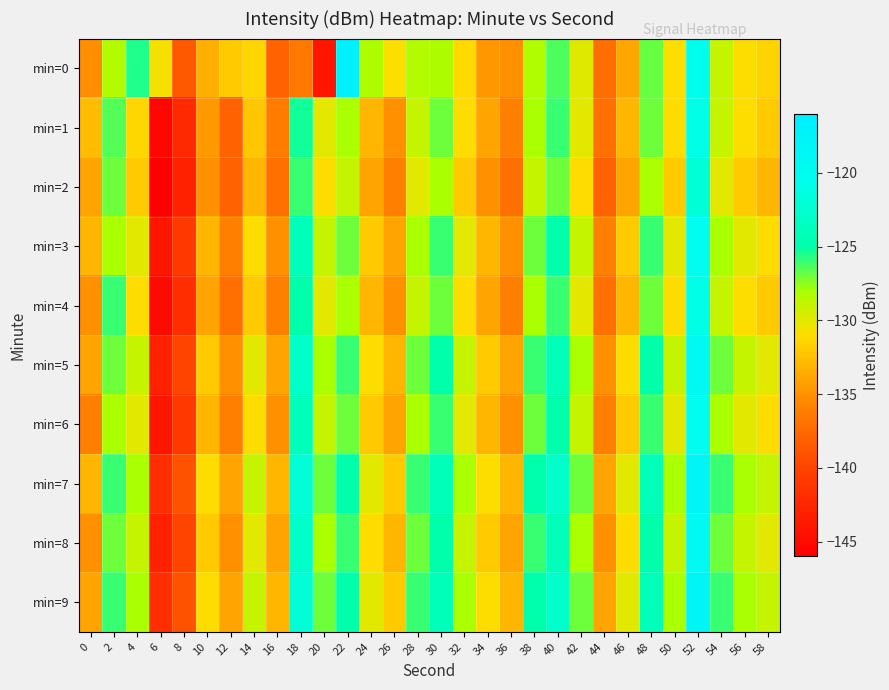

What is the difference between the highest and lowest values at 18?

14.5